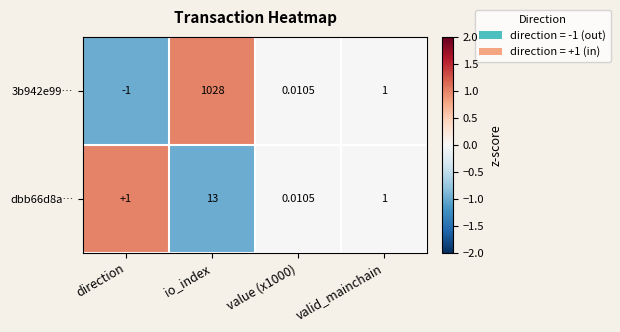

Which label corresponds to the largest value in the chart?

io_index